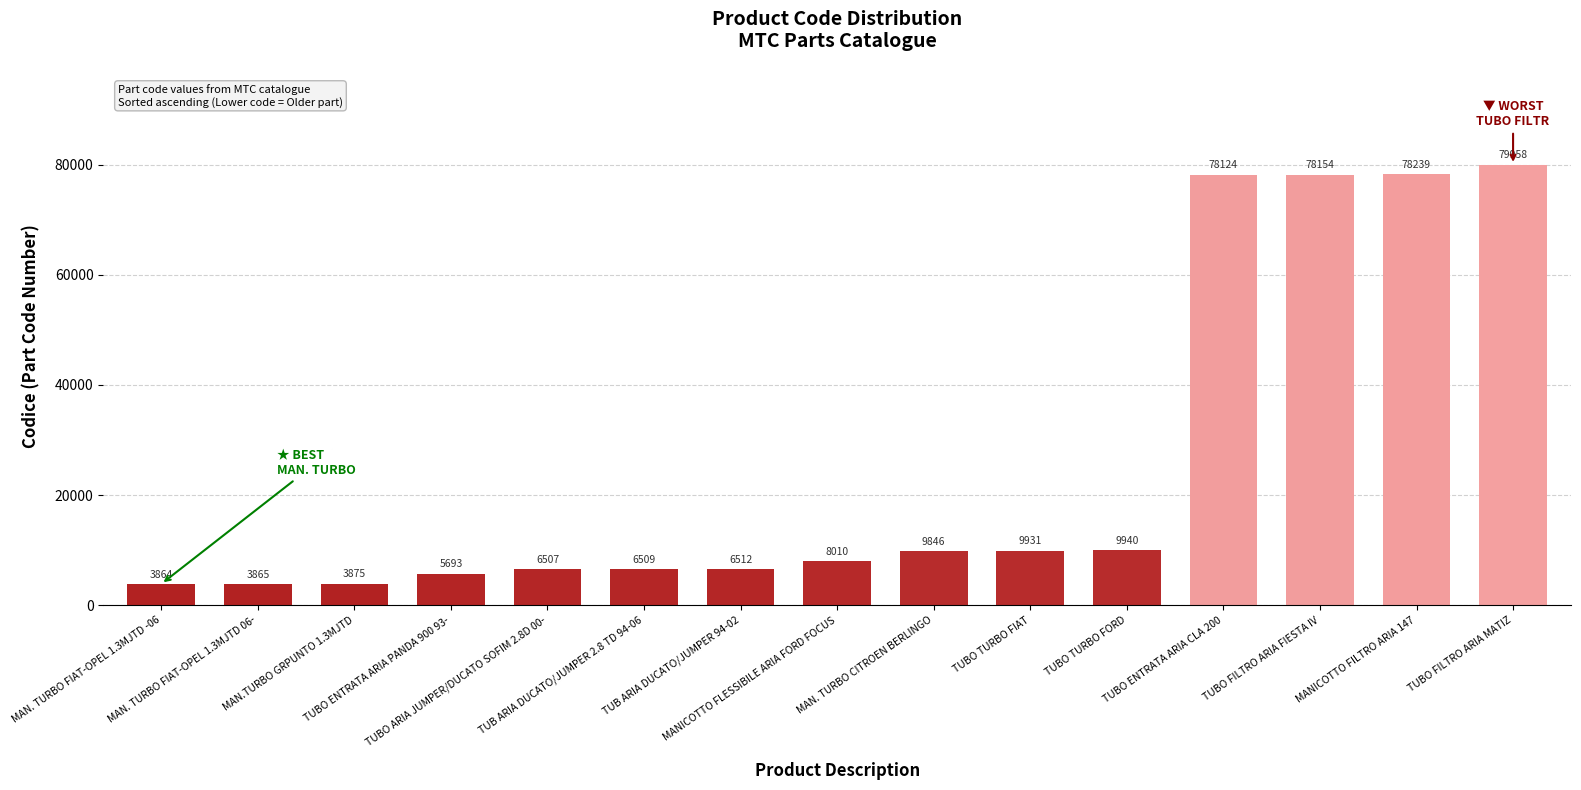

Approximately how many times larger is the value at TUB ARIA DUCATO/JUMPER 94-02 compared to TUBO TURBO FIAT?

0.7